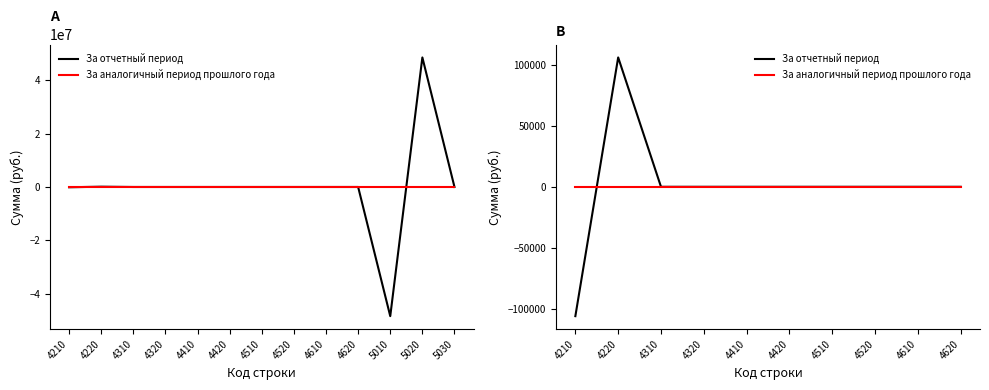

Reading right to left, extract all data points from this chart.

За отчетный период: 4620=0.0	4610=0.0	4520=0.0	4510=0.0	4420=0.0	4410=0.0	4320=0.0	4310=0.0	4220=106168.9	4210=-106168.9
За аналогичный период прошлого года: 4620=0.0	4610=0.0	4520=0.0	4510=0.0	4420=0.0	4410=0.0	4320=0.0	4310=0.0	4220=0.0	4210=0.0